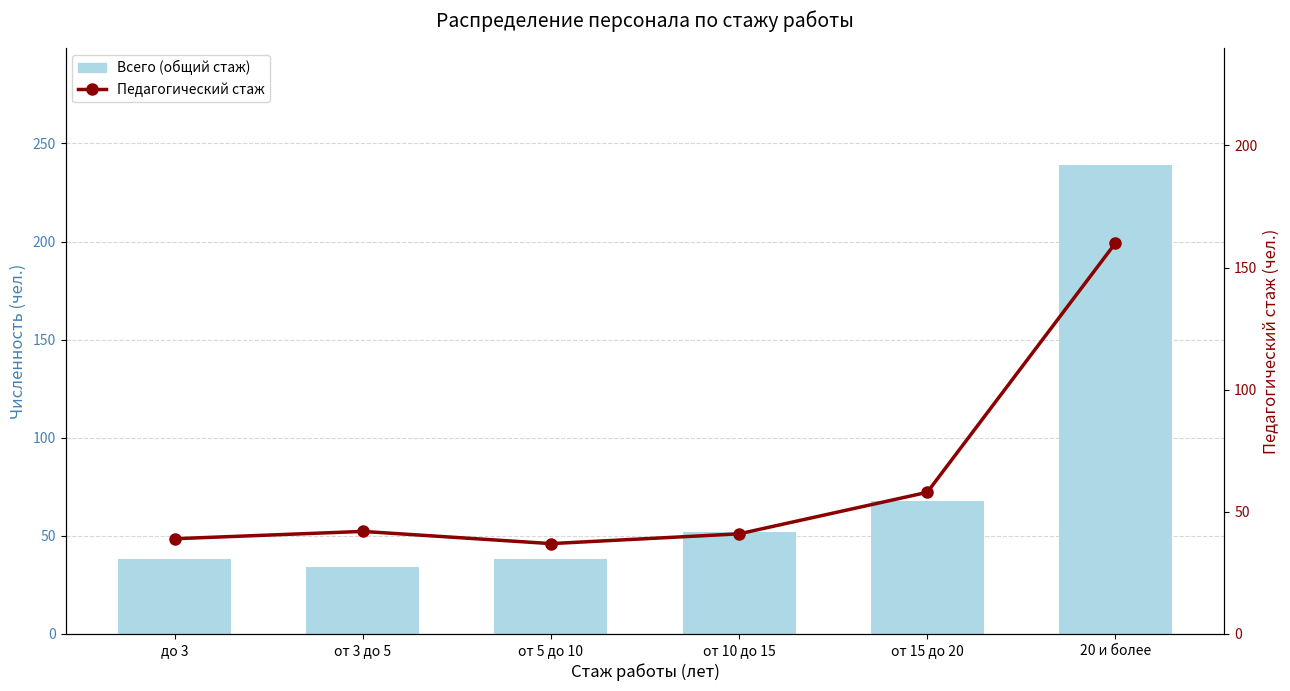

Rank the categories by Всего (общий стаж) value from highest to lowest.

20 и более, от 15 до 20, от 10 до 15, до 3, от 5 до 10, от 3 до 5